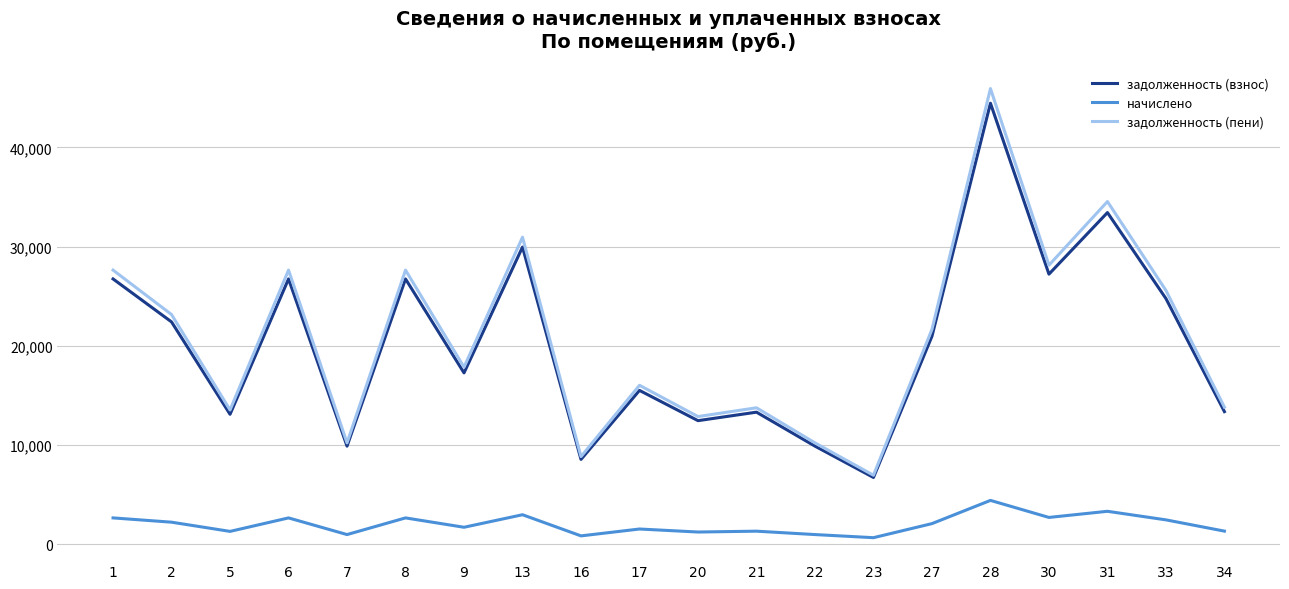

Read the задолженность (взнос) value at 13.

29951.0